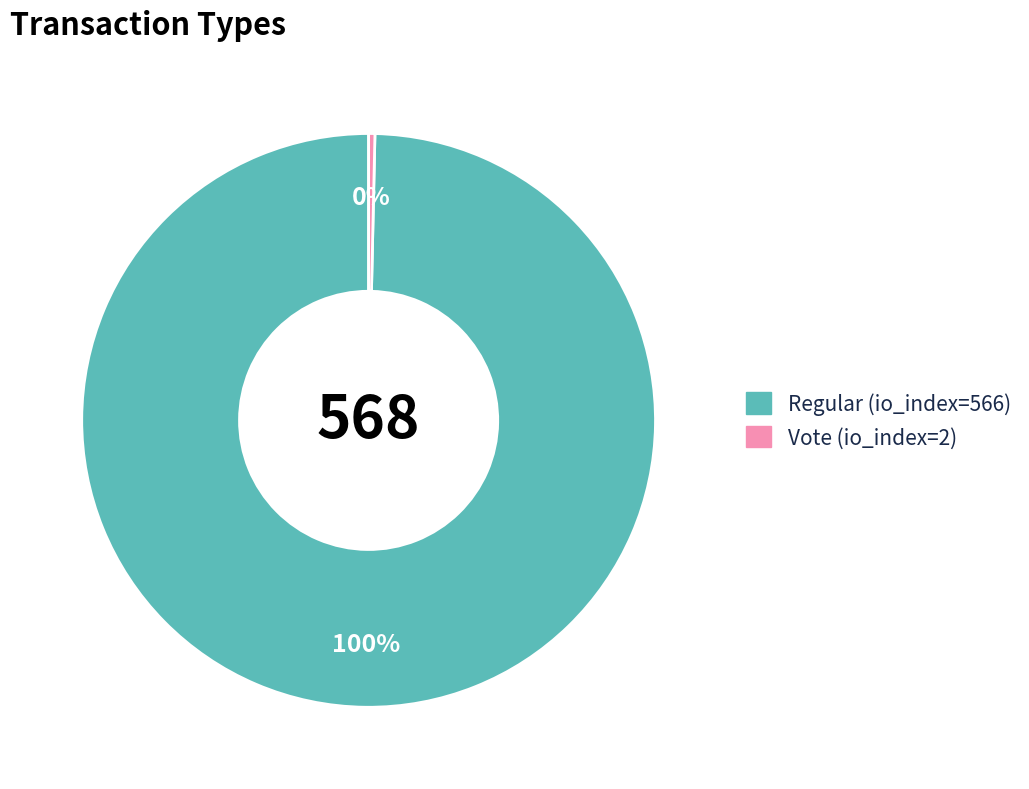

What is the ratio of the value at Regular (io_index=566) to the value at Vote (io_index=2)?

283.0